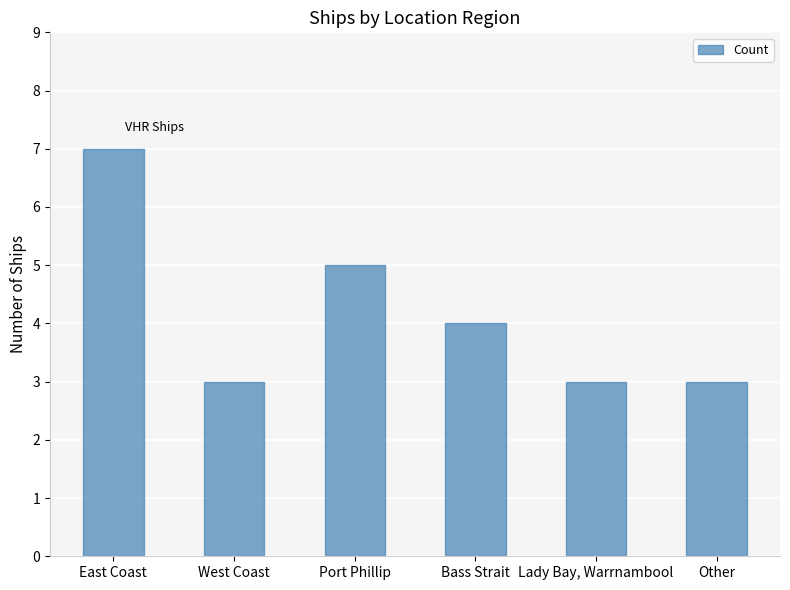

What is the value of the 4th bar from the left?

4